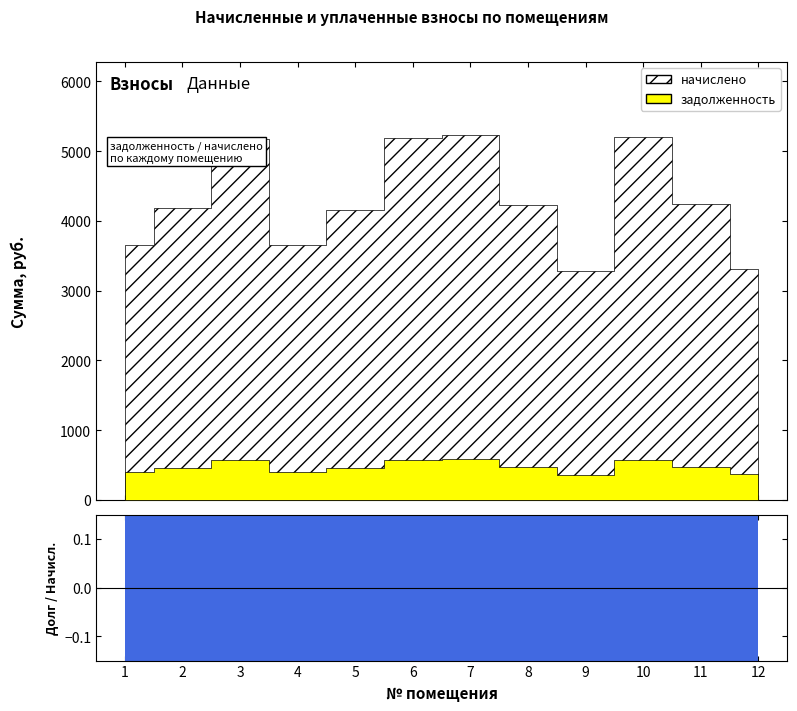

Between 11 and 10, which is larger?

10